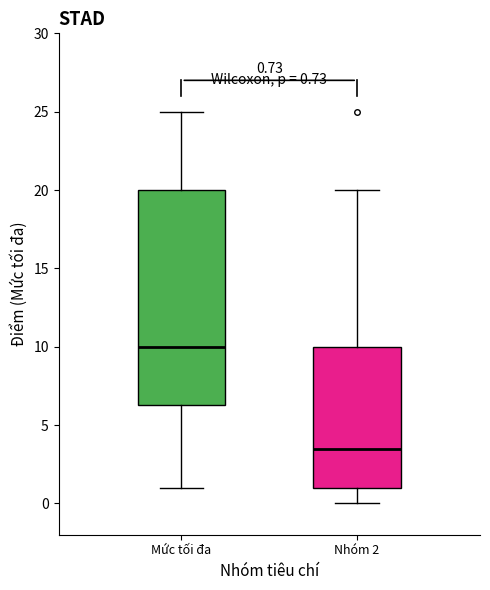

Which box has the highest median line?

Mức tối đa